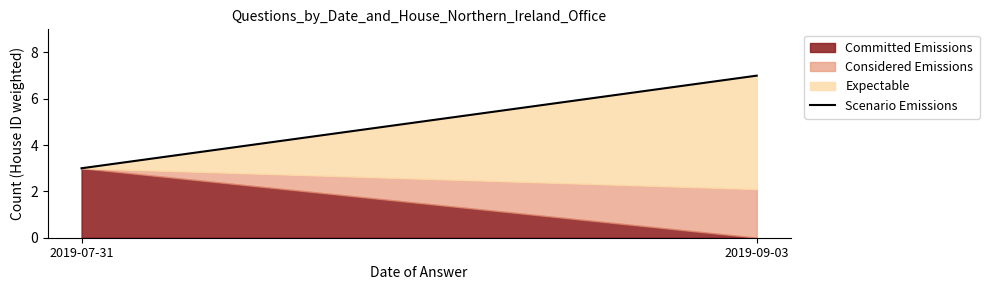

Reading right to left, transcribe all the data shown in this chart.

2019-09-03=7	2019-07-31=3